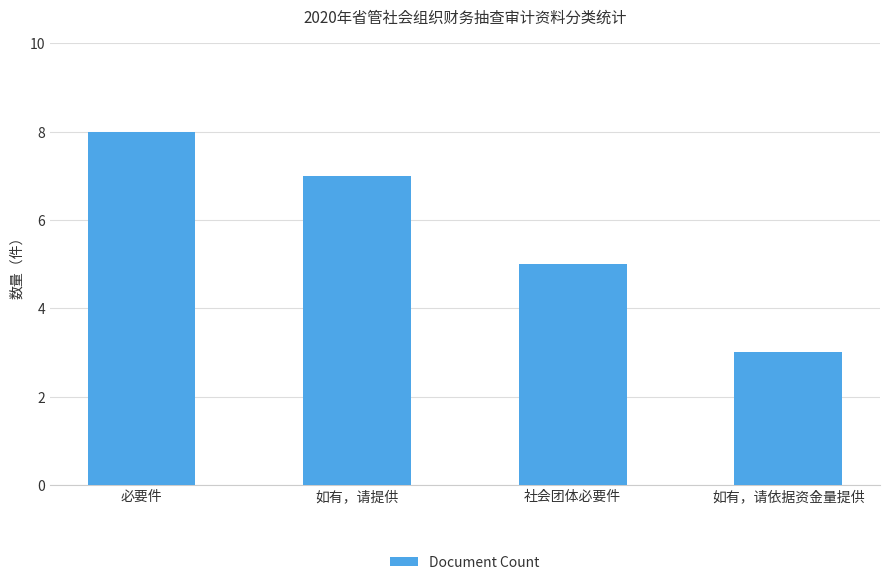

Rank the categories by value from lowest to highest.

如有，请依据资金量提供, 社会团体必要件, 如有，请提供, 必要件